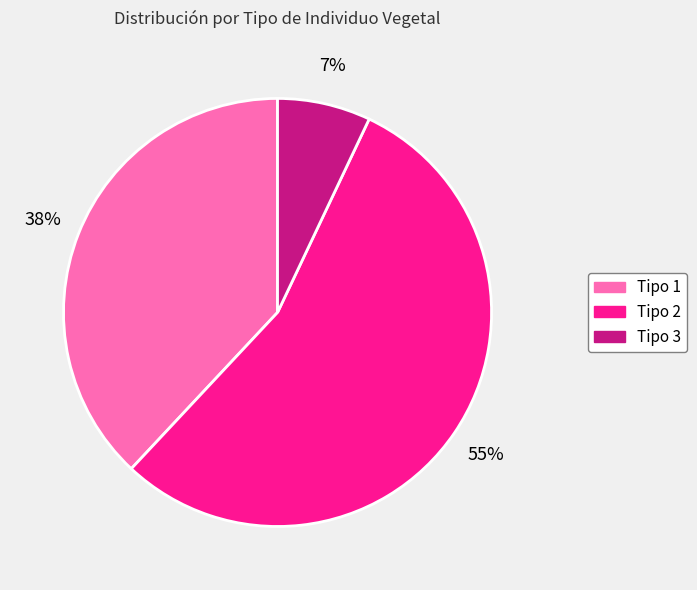

Count the number of slices in the pie.

3